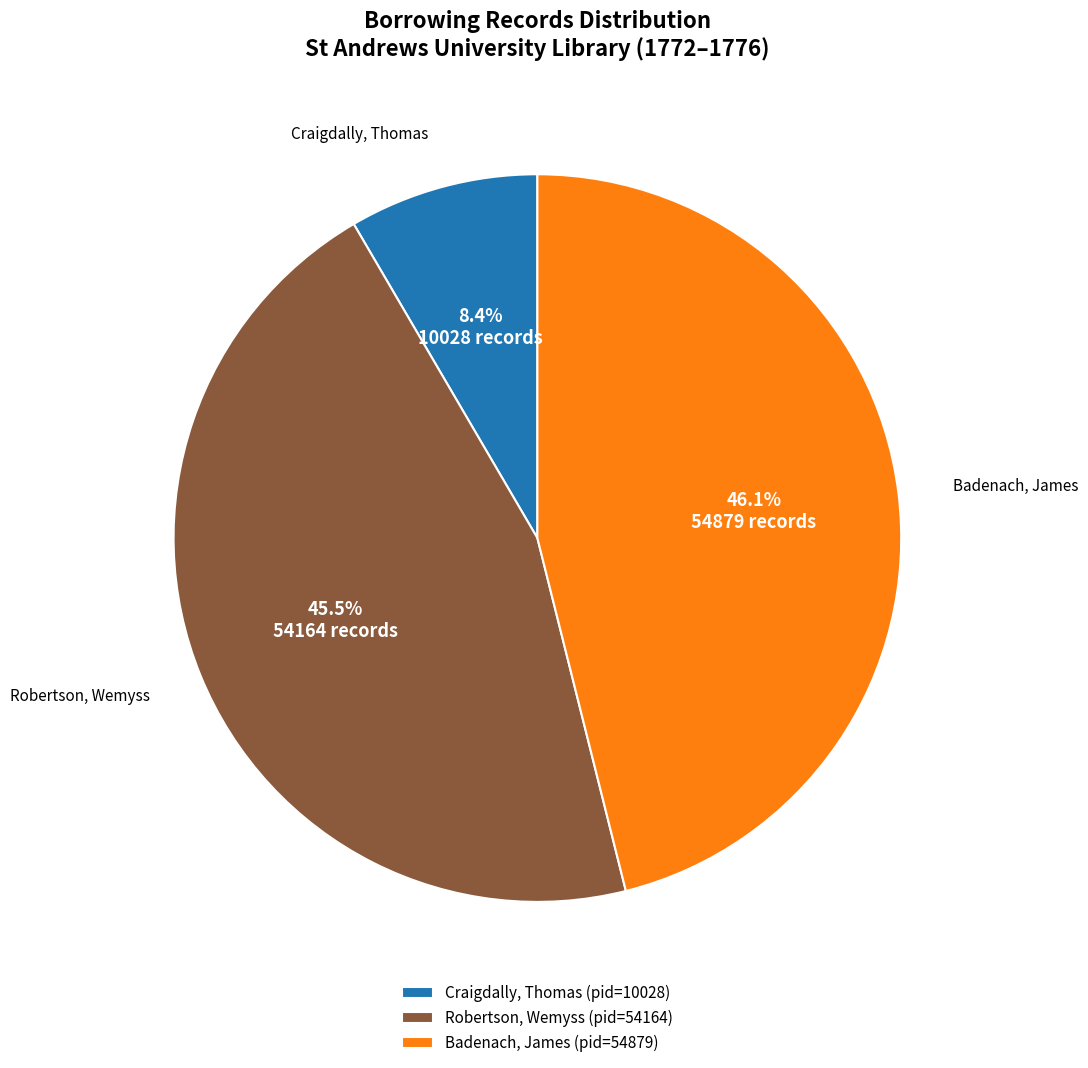

Rank the categories by value from lowest to highest.

Craigdally, Thomas (pid=10028), Robertson, Wemyss (pid=54164), Badenach, James (pid=54879)